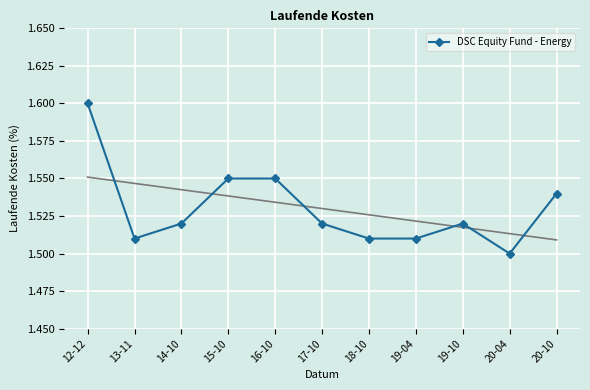

Approximately how many times larger is the value at 15-10 compared to 14-10?

1.0